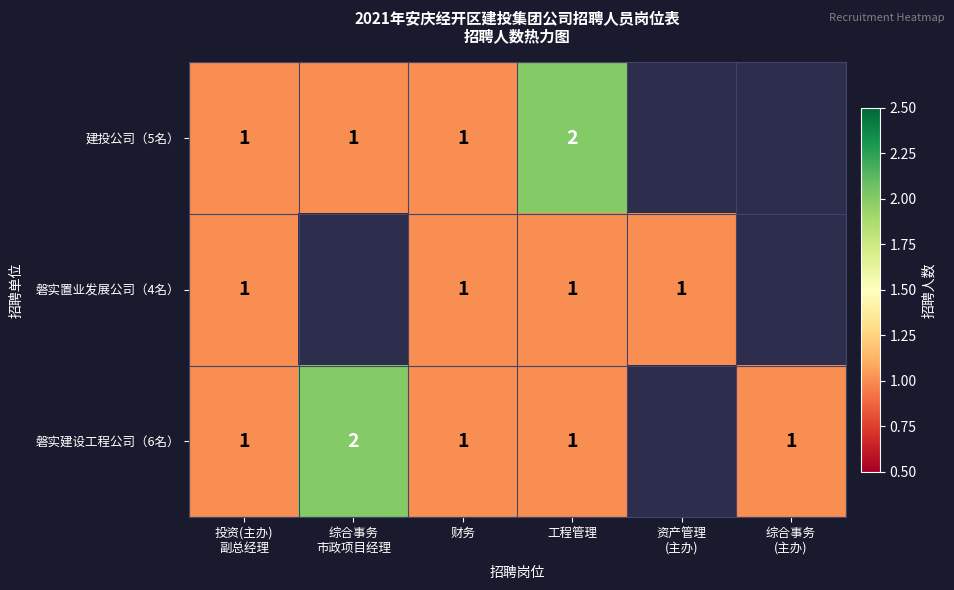

True or false: 建投公司（5名） has a value of 2 at 工程管理.

True